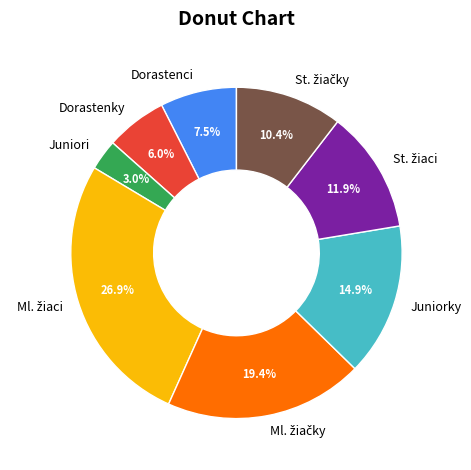

Is there a majority slice in this chart?

No